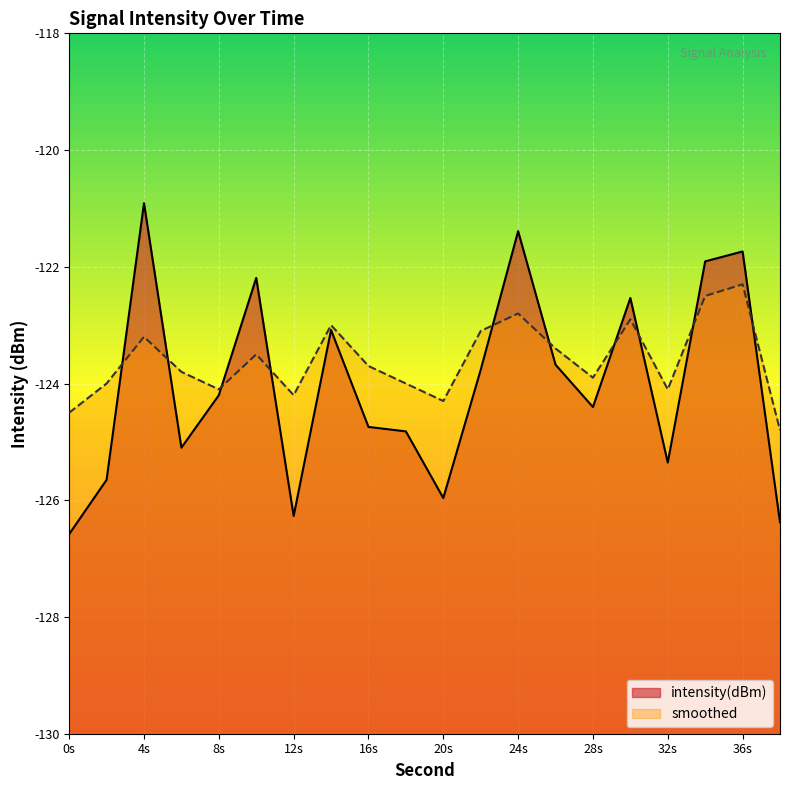

The value of smoothed at 4s is -79.5. True or false?

False